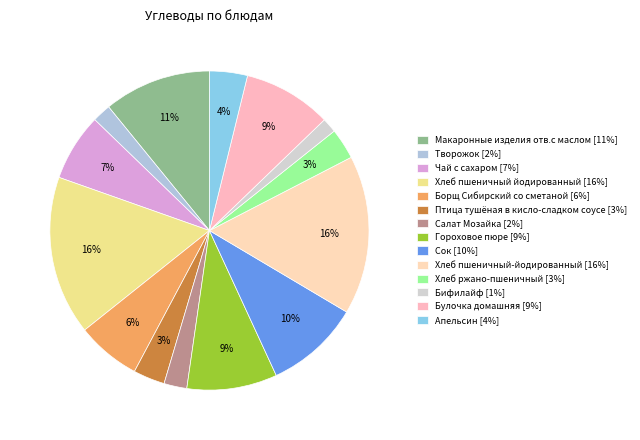

What is the largest slice in the pie chart?

Хлеб пшеничный йодированный